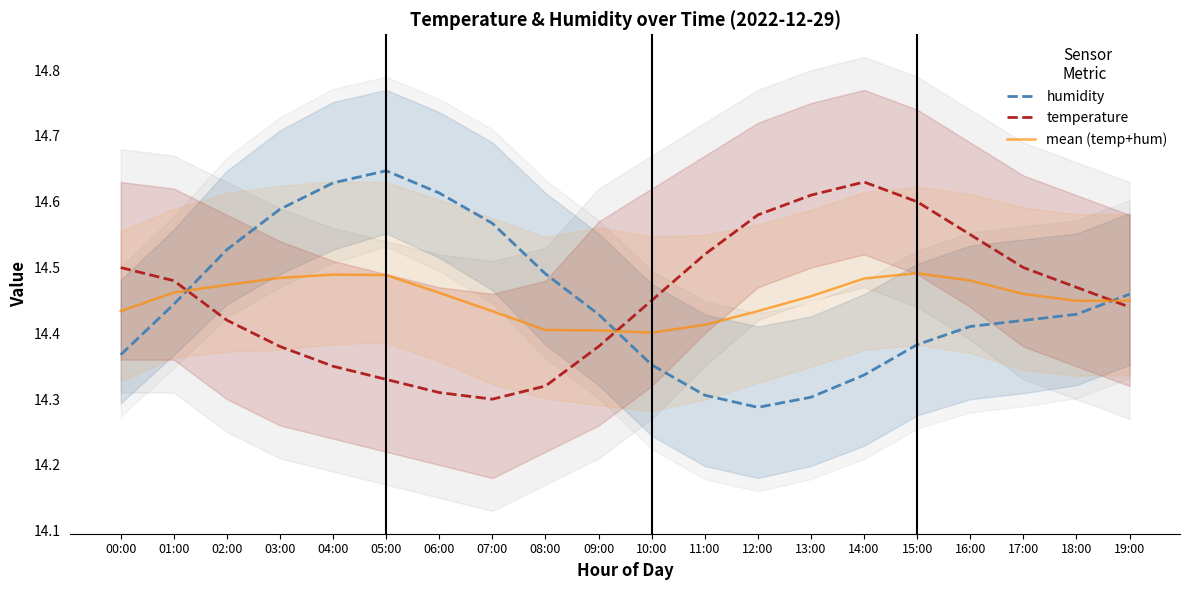

Is it true that temperature equals 14.3 at 04:00?

True